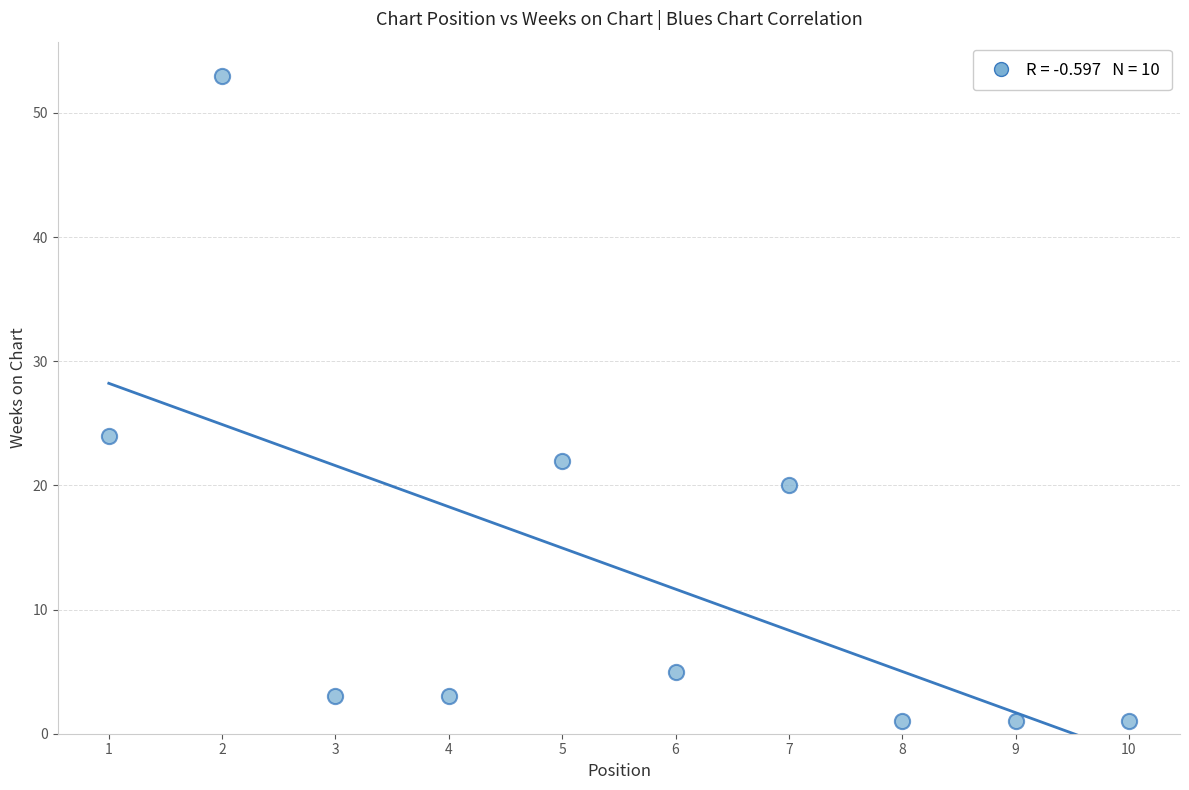

What is the average Y value?

13